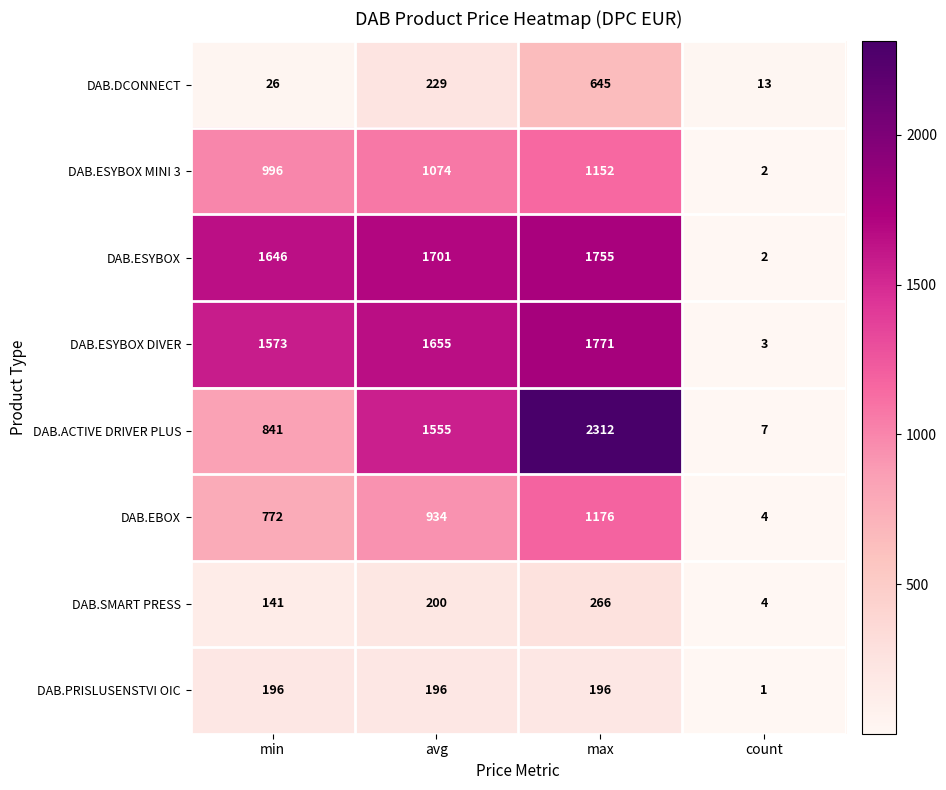

Between min and max, which series saw the biggest shift?

DAB.ACTIVE DRIVER PLUS